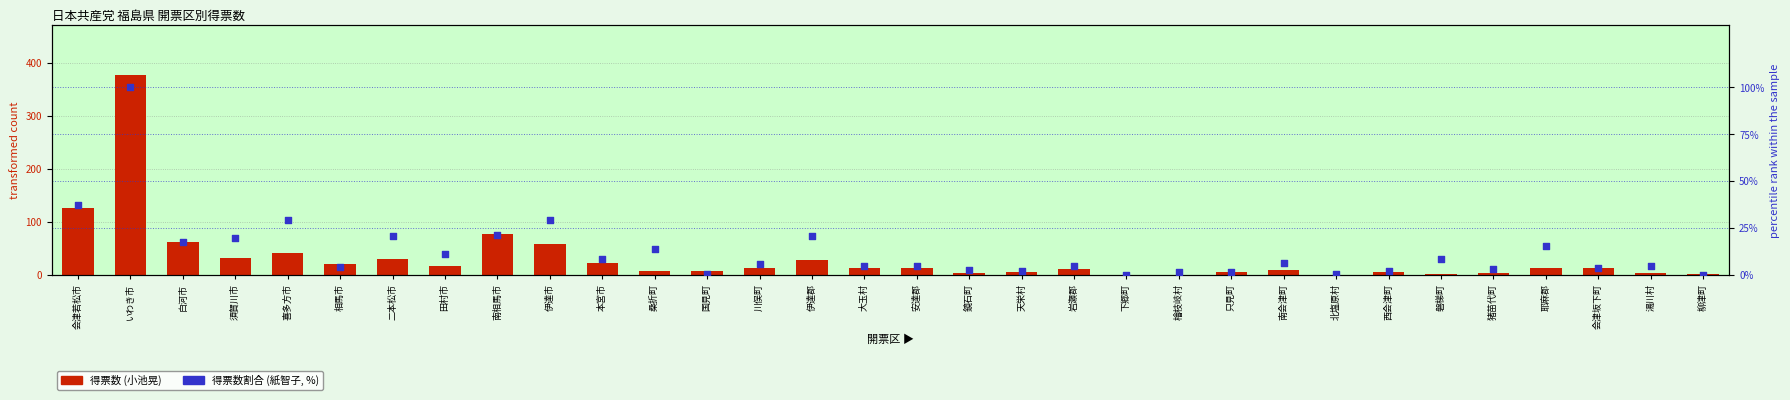

Which series reaches the minimum Y coordinate?

得票数 (小池晃)